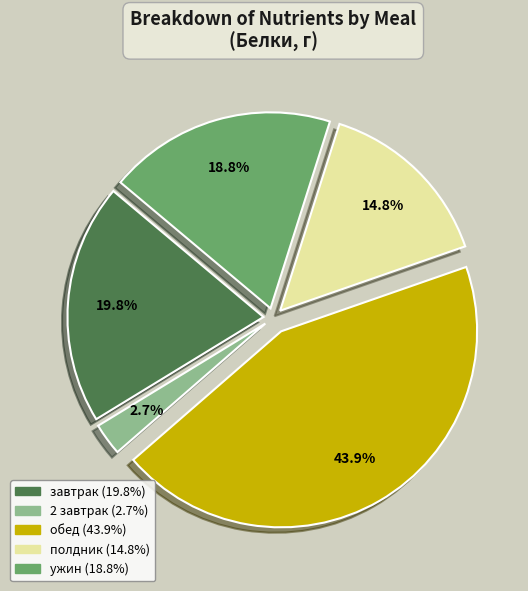

To the nearest percent, what portion does завтрак represent?

20%